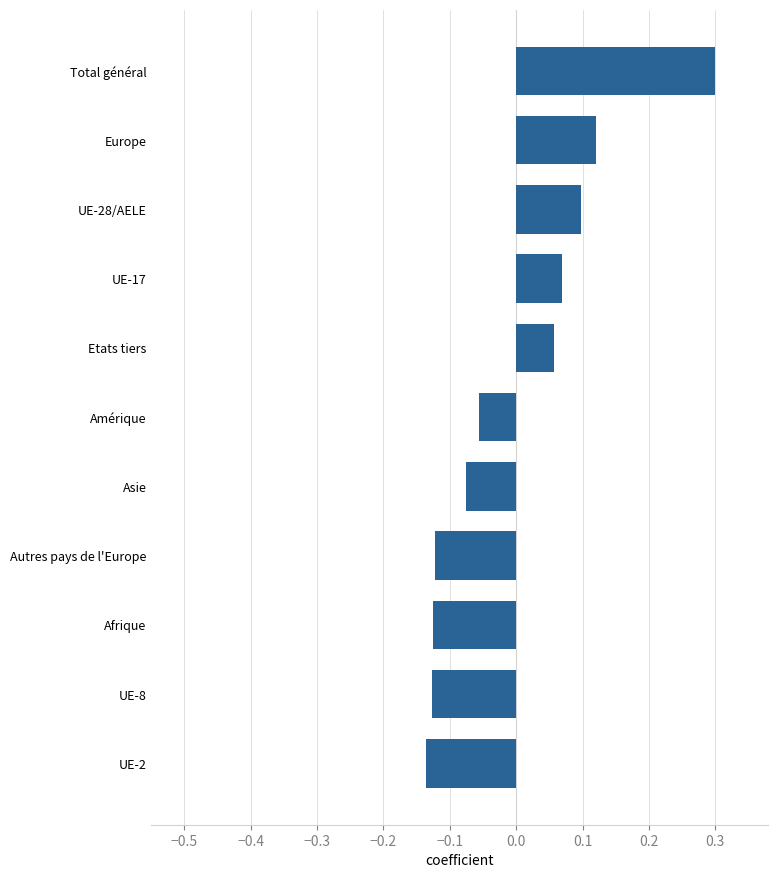

How many distinct data groups are displayed?

1